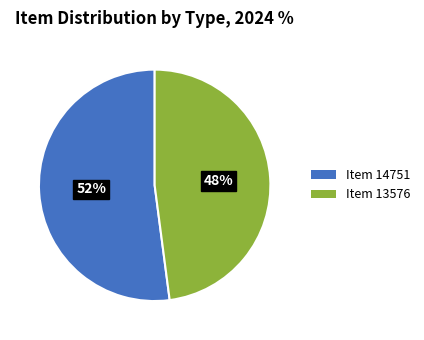

How many slices are in this pie chart?

2